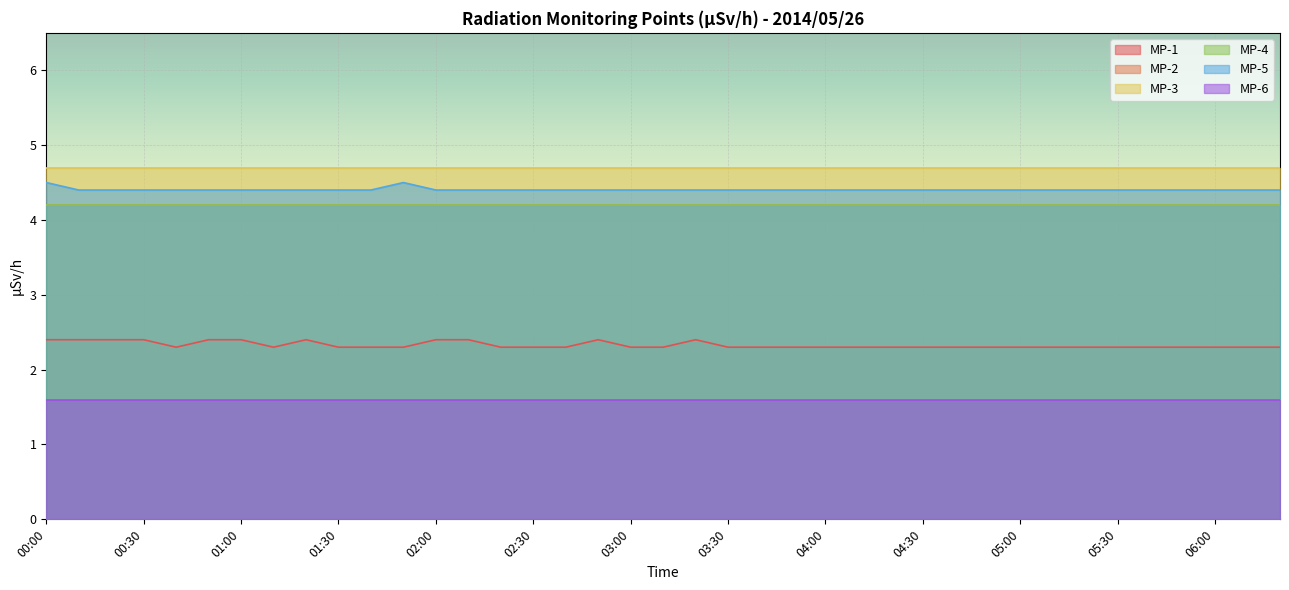

What is the value of the MP-6 point at the 1st from the left?

1.6